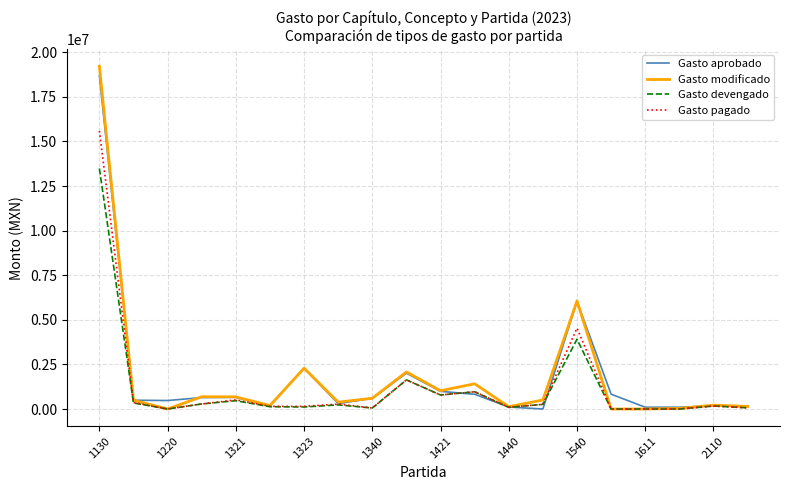

How many lines are shown in the chart?

4